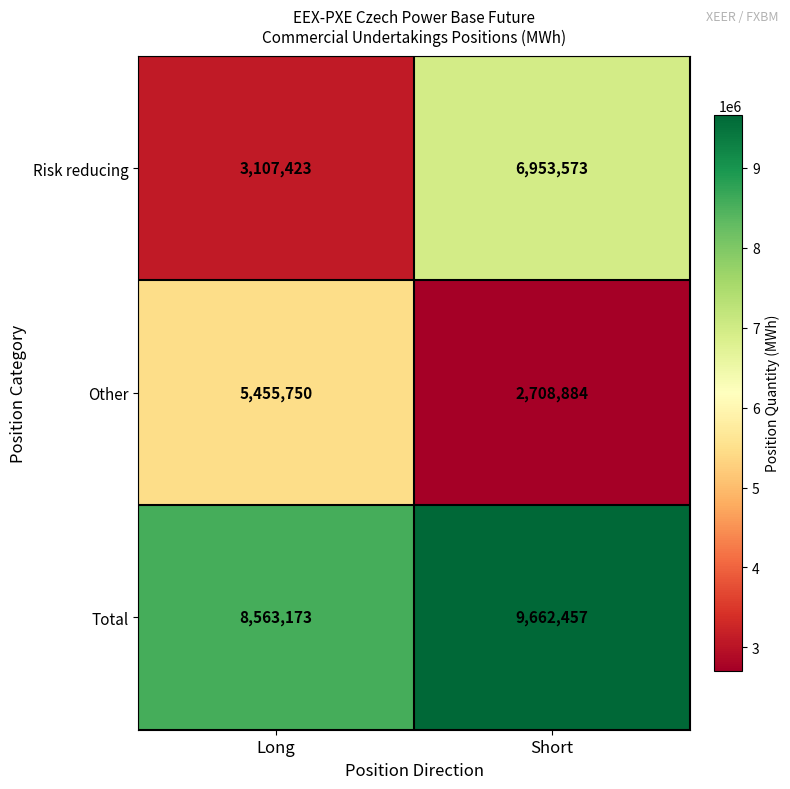

What value does the Risk reducing series have at Short?

6953573